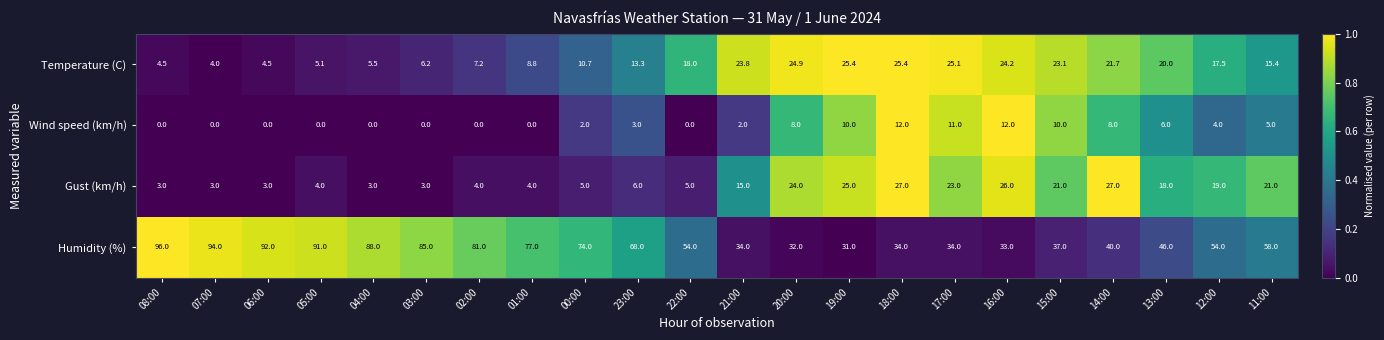

At 21:00, list the series in order from largest to smallest.

Humidity (%), Temperature (C), Gust (km/h), Wind speed (km/h)